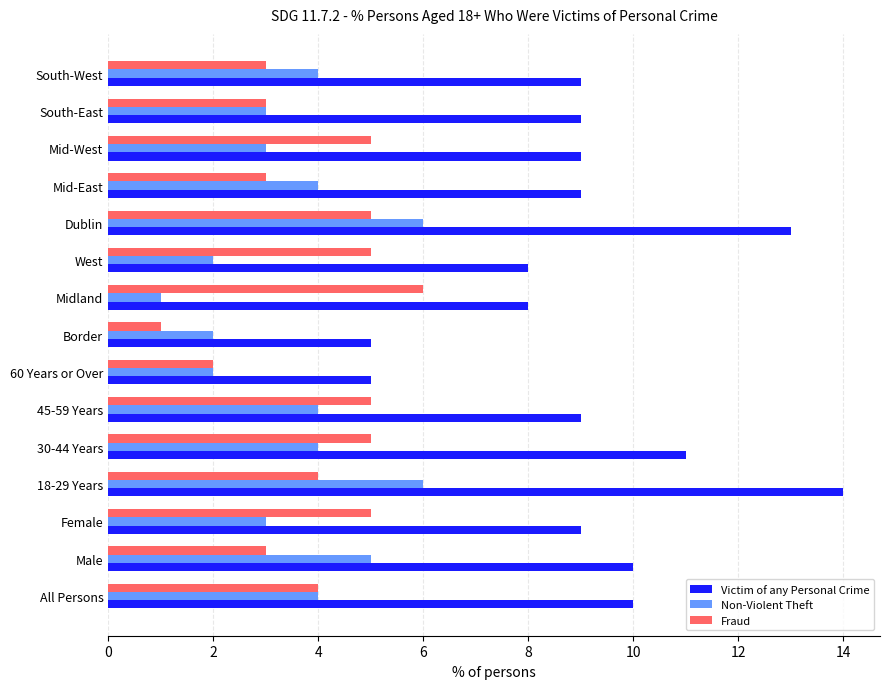

What is the total value across all series at 60 Years or Over?

9